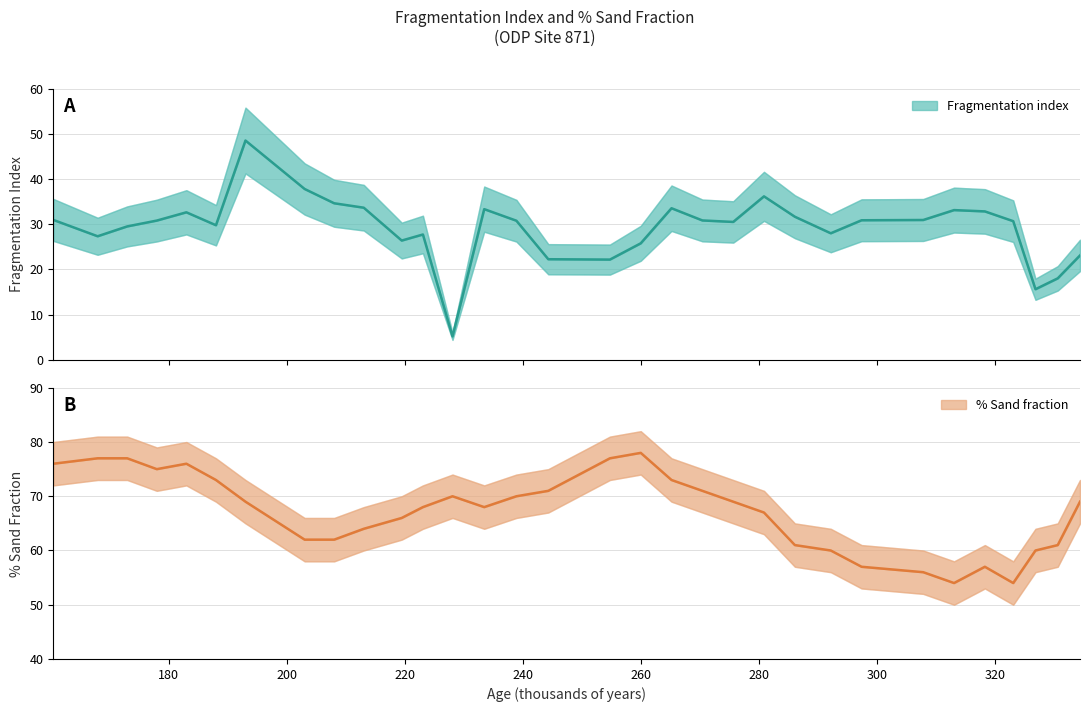

Is this an area chart (filled region under the line)?

No